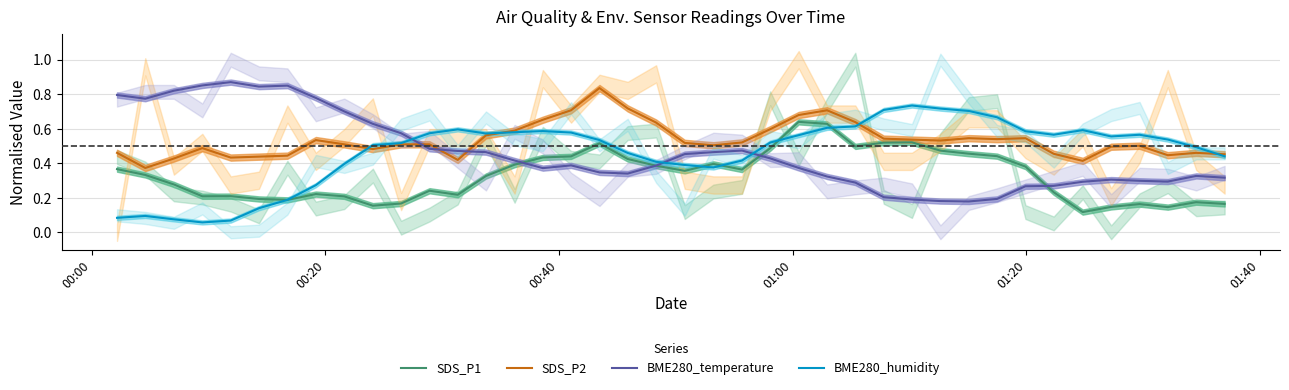

How many intersections are there between SDS_P2 and BME280_temperature?

3